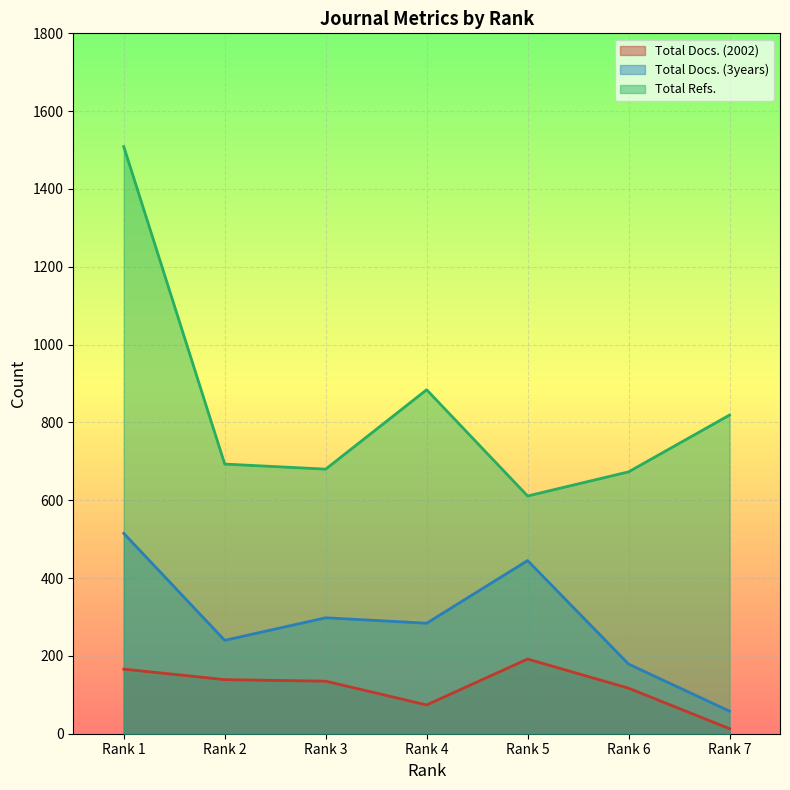

List the series in order of their peak value, highest first.

Total Refs., Total Docs. (3years), Total Docs. (2002)